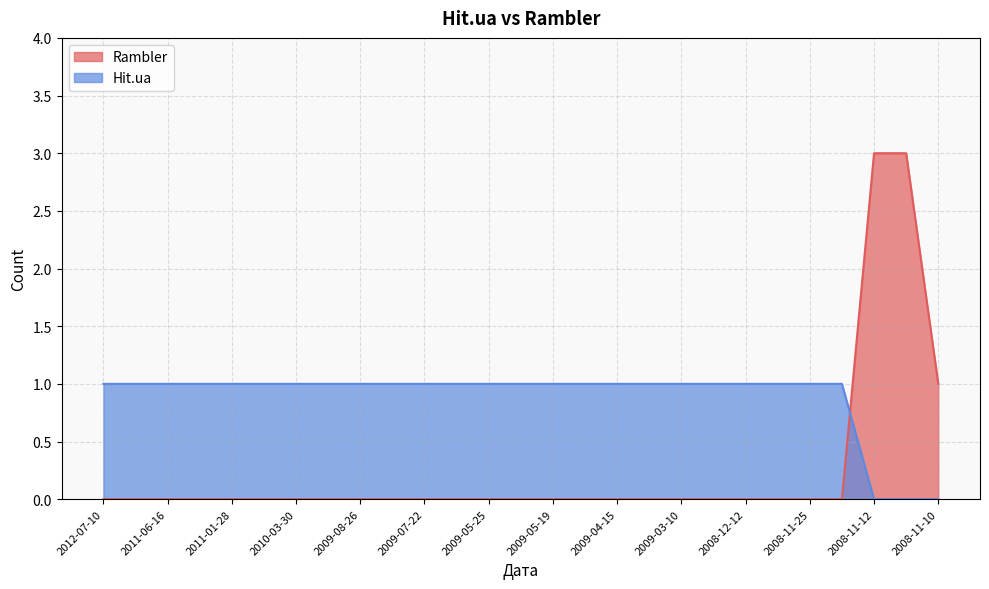

Between which two adjacent categories do Rambler and Hit.ua first intersect?

2008-11-18 and 2008-11-12